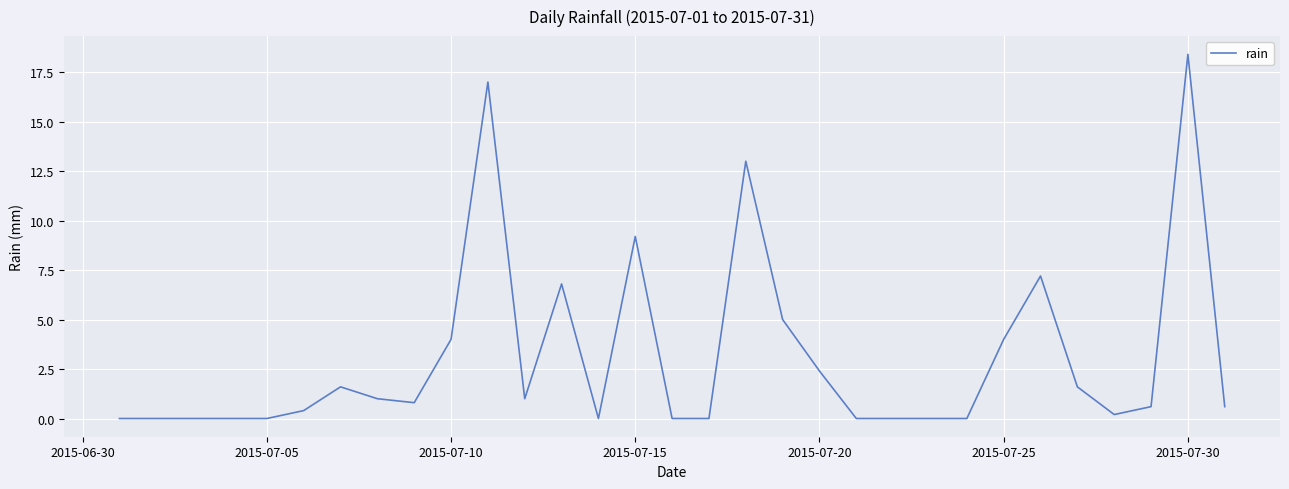

What is the difference between the maximum and minimum values?

18.4